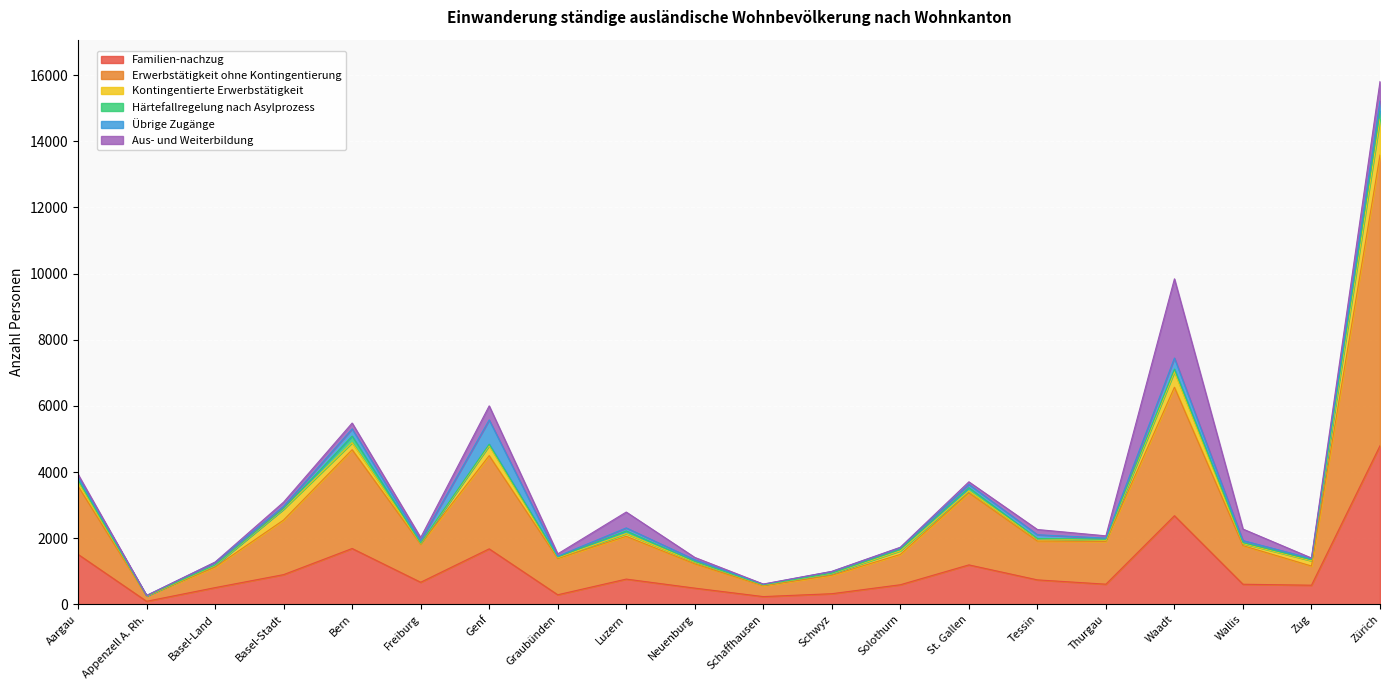

Reading left to right, extract all data points from this chart.

Familien-nachzug: Aargau=1514	Appenzell A. Rh.=95	Basel-Land=508	Basel-Stadt=901	Bern=1690	Freiburg=670	Genf=1680	Graubünden=292	Luzern=766	Neuenburg=493	Schaffhausen=237	Schwyz=324	Solothurn=595	St. Gallen=1195	Tessin=742	Thurgau=612	Waadt=2681	Wallis=610	Zug=581	Zürich=4796
Erwerbstätigkeit ohne Kontingentierung: Aargau=2062	Appenzell A. Rh.=156	Basel-Land=620	Basel-Stadt=1650	Bern=2987	Freiburg=1149	Genf=2817	Graubünden=1096	Luzern=1293	Neuenburg=733	Schaffhausen=327	Schwyz=557	Solothurn=916	St. Gallen=2176	Tessin=1173	Thurgau=1293	Waadt=3883	Wallis=1168	Zug=579	Zürich=8785
Kontingentierte Erwerbstätigkeit: Aargau=141	Appenzell A. Rh.=4	Basel-Land=46	Basel-Stadt=328	Bern=212	Freiburg=27	Genf=302	Graubünden=25	Luzern=81	Neuenburg=55	Schaffhausen=22	Schwyz=49	Solothurn=109	St. Gallen=60	Tessin=67	Thurgau=35	Waadt=467	Wallis=61	Zug=159	Zürich=1085
Härtefallregelung nach Asylprozess: Aargau=47	Appenzell A. Rh.=6	Basel-Land=17	Basel-Stadt=20	Bern=199	Freiburg=9	Genf=44	Graubünden=21	Luzern=81	Neuenburg=18	Schaffhausen=8	Schwyz=13	Solothurn=43	St. Gallen=97	Tessin=9	Thurgau=35	Waadt=82	Wallis=29	Zug=31	Zürich=251
Übrige Zugänge: Aargau=108	Appenzell A. Rh.=9	Basel-Land=82	Basel-Stadt=66	Bern=218	Freiburg=73	Genf=734	Graubünden=22	Luzern=92	Neuenburg=52	Schaffhausen=16	Schwyz=52	Solothurn=54	St. Gallen=100	Tessin=115	Thurgau=29	Waadt=334	Wallis=62	Zug=37	Zürich=299
Aus- und Weiterbildung: Aargau=61	Appenzell A. Rh.=0	Basel-Land=7	Basel-Stadt=128	Bern=176	Freiburg=94	Genf=424	Graubünden=72	Luzern=479	Neuenburg=70	Schaffhausen=6	Schwyz=4	Solothurn=11	St. Gallen=78	Tessin=158	Thurgau=69	Waadt=2393	Wallis=348	Zug=16	Zürich=588